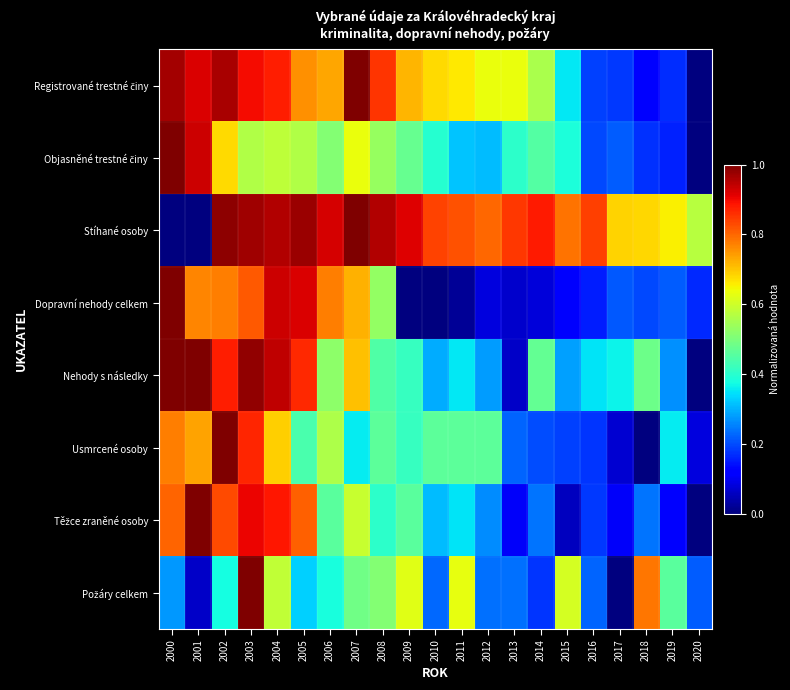

Count the number of data series in this chart.

8